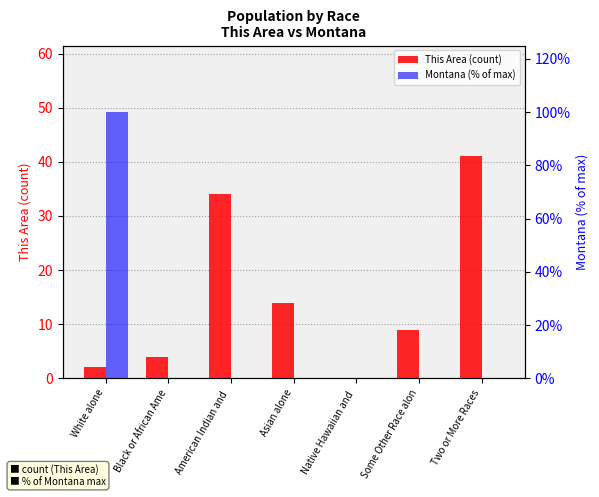

Count the number of categories in the chart.

7